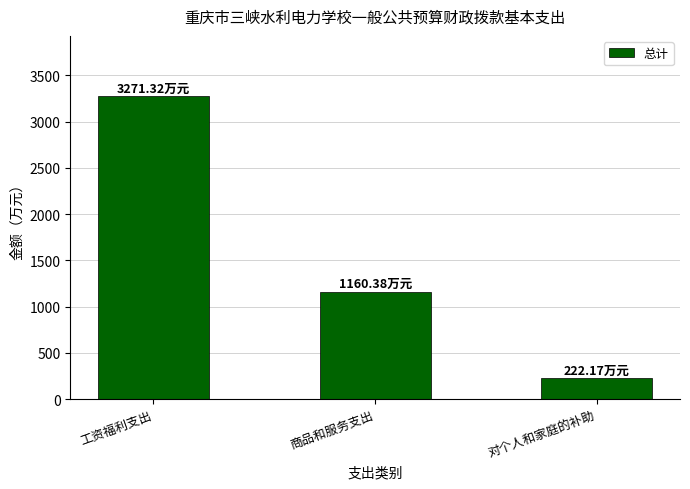

Reading left to right, list all the values displayed in this chart.

3271.3	1160.4	222.2